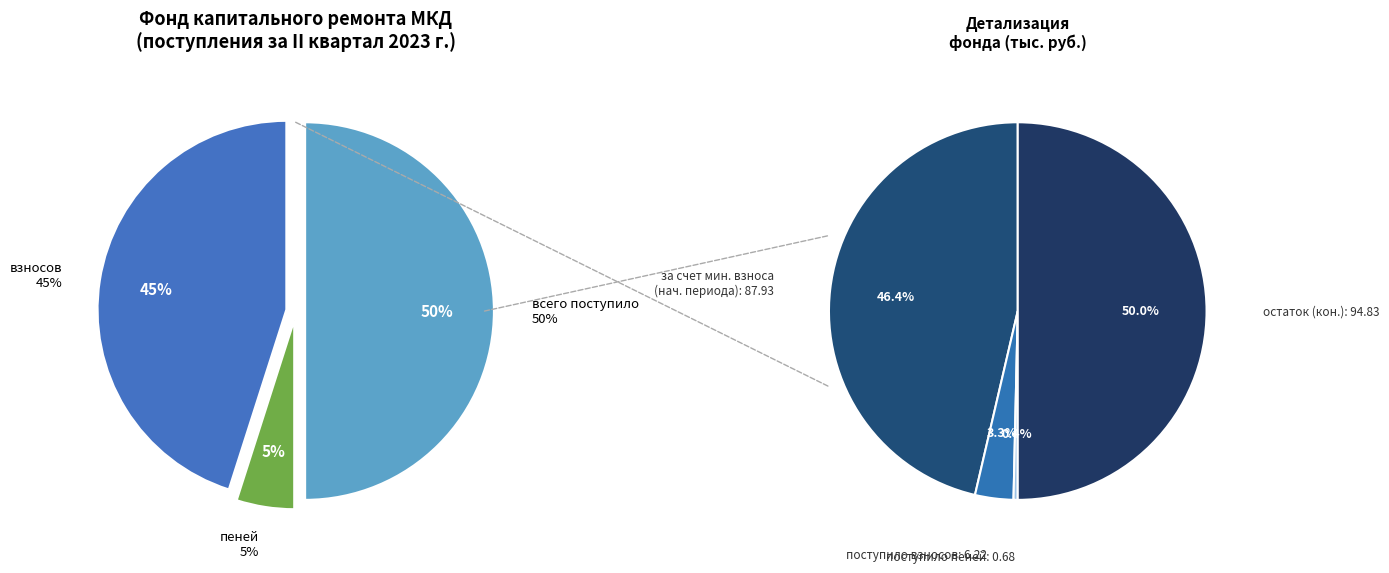

Which has a higher value, взносов or пеней?

взносов